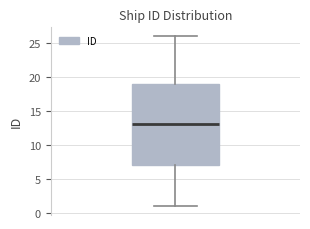

Where does the lower whisker of the box end on the y-axis? The values are not printed on the chart, so give them approximately, as read against the axis.

1